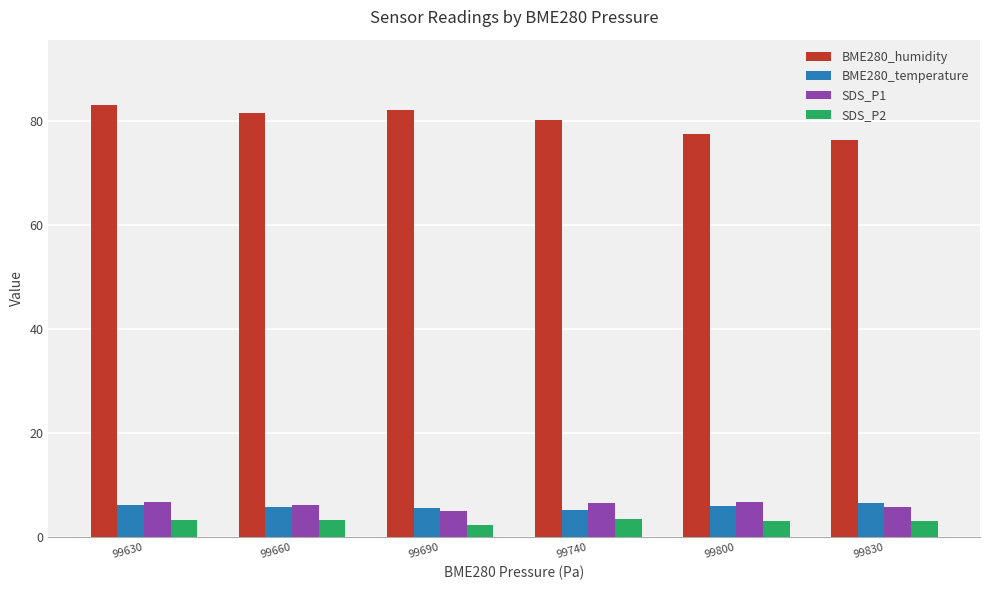

How many data points does each series have?

6